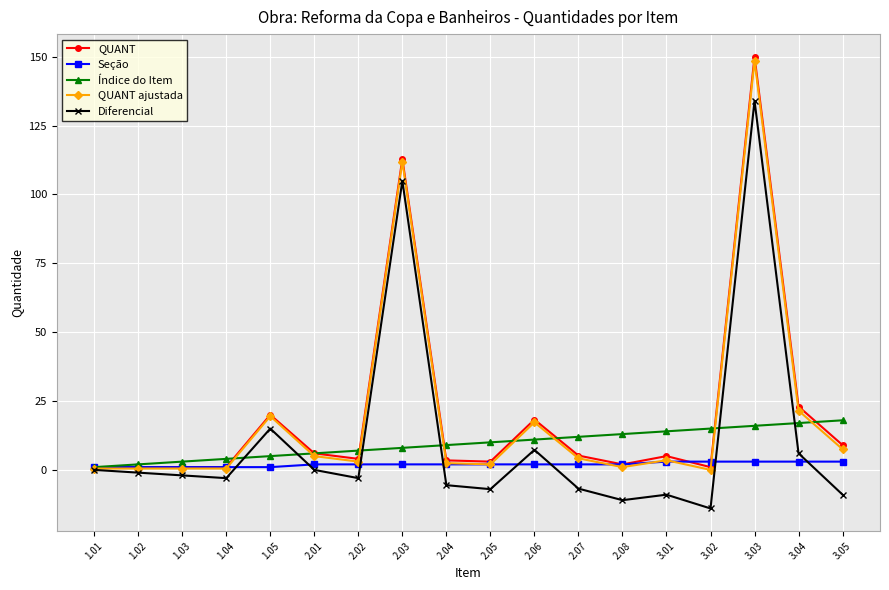

The value of Diferencial at 2.03 is 104.9. True or false?

True